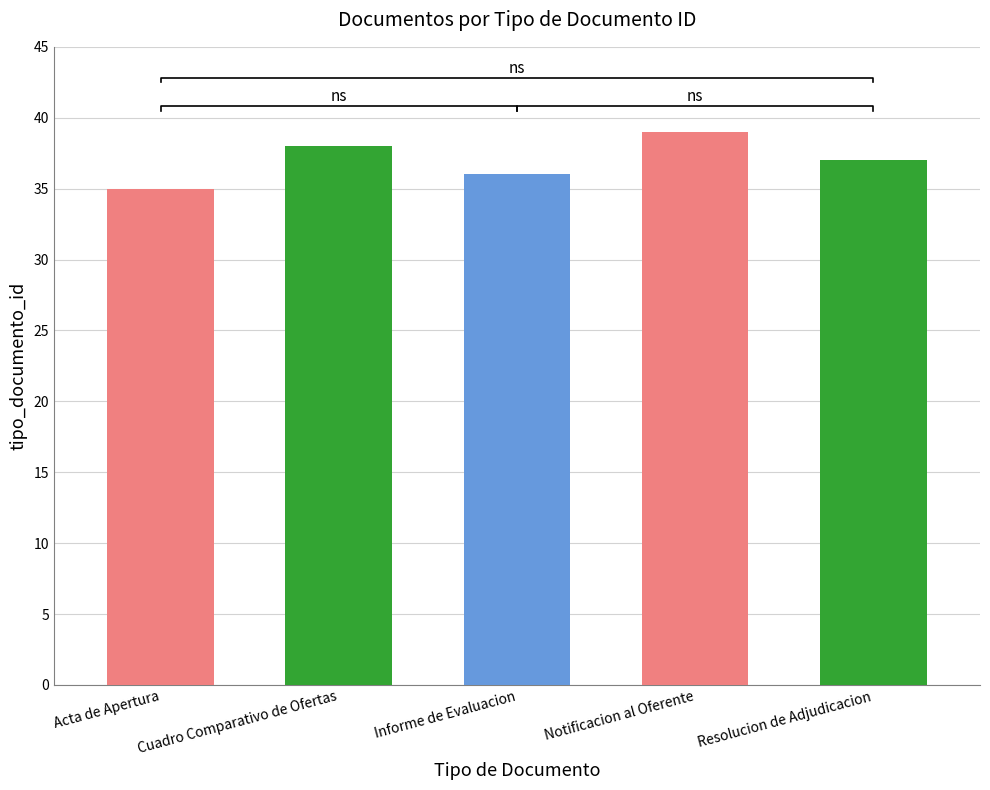

How many data points are less than 37?

2